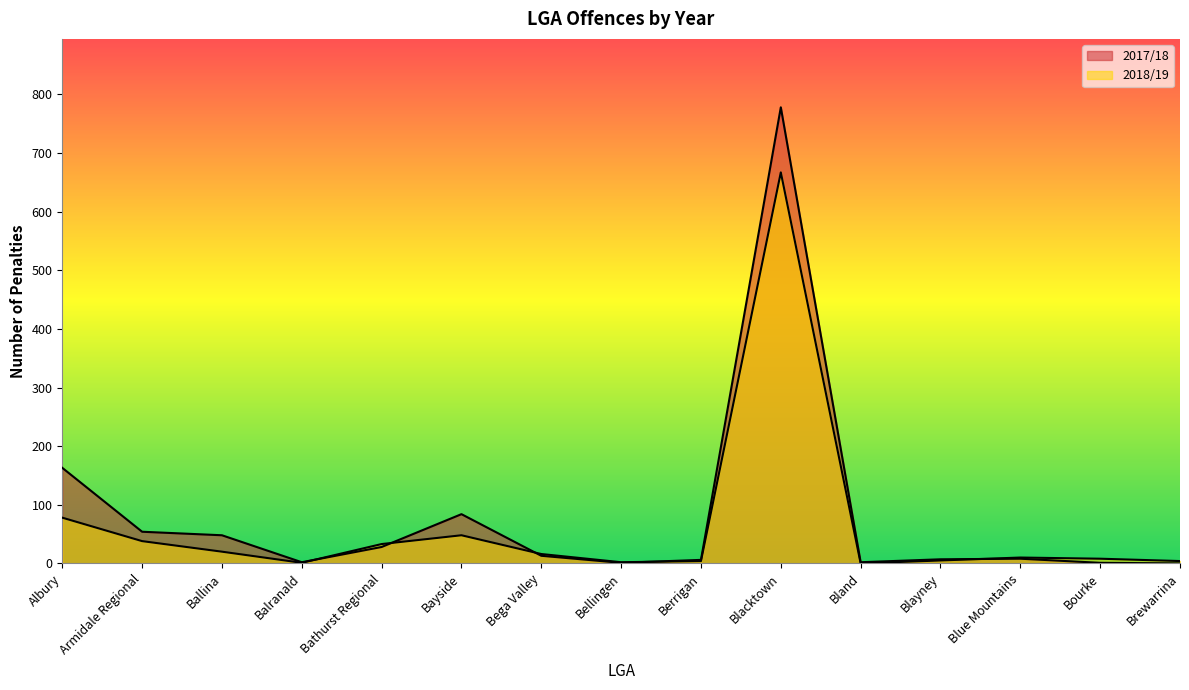

Reading right to left, transcribe all the data shown in this chart.

2017/18: Brewarrina=0	Bourke=1	Blue Mountains=8	Blayney=7	Bland=2	Blacktown=778	Berrigan=6	Bellingen=1	Bega Valley=13	Bayside=84	Bathurst Regional=28	Balranald=2	Ballina=48	Armidale Regional=54	Albury=163
2018/19: Brewarrina=4	Bourke=8	Blue Mountains=10	Blayney=5	Bland=0	Blacktown=667	Berrigan=4	Bellingen=2	Bega Valley=16	Bayside=48	Bathurst Regional=33	Balranald=1	Ballina=20	Armidale Regional=38	Albury=78